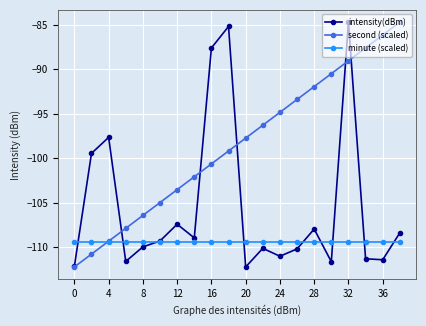

What is the sum of all second (scaled) values?

-1969.7